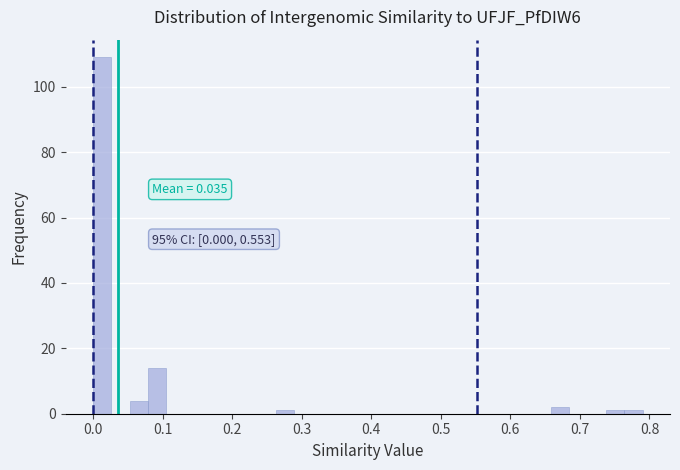

Around what value on the x-axis is the tallest bar? Give the approximate position of its centre, as read against the axis.

0.01